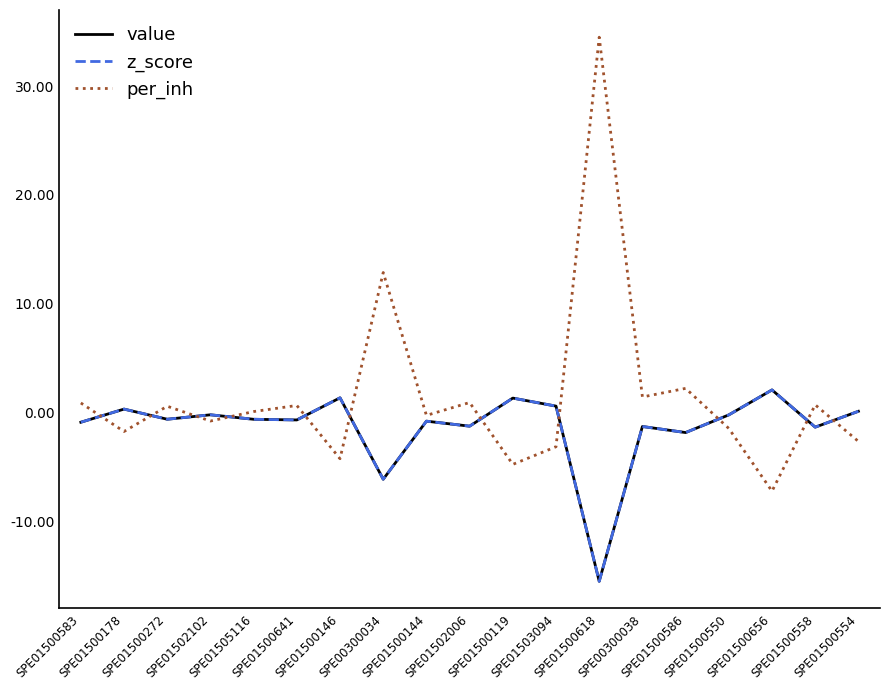

Which series has the largest range (max minus min)?

per_inh